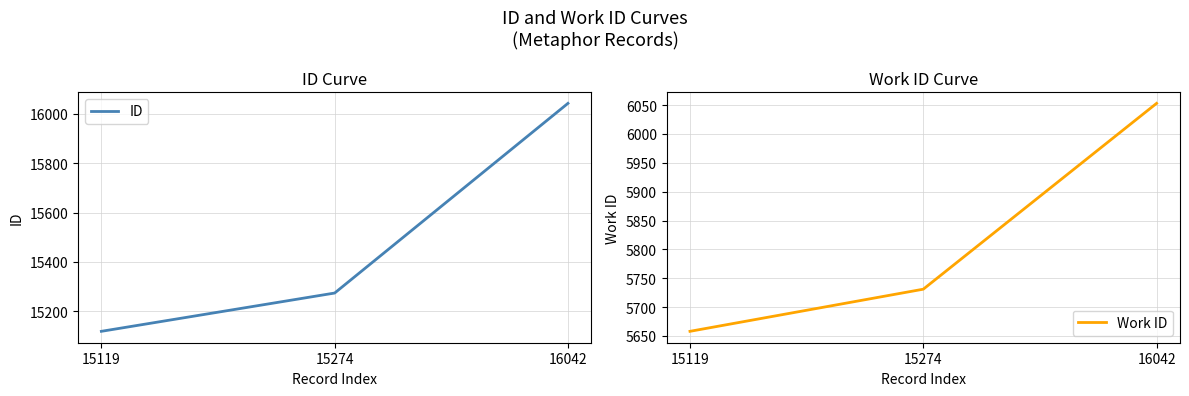

Which category has the highest value in the Work ID series?

16042